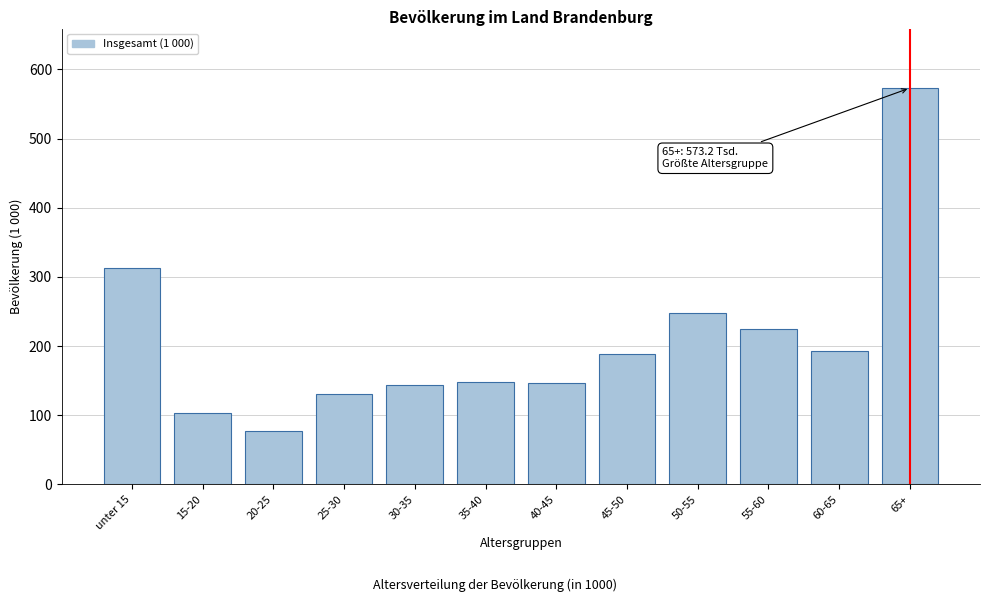

What is the change in value from unter 15 to 15-20?

-210.6